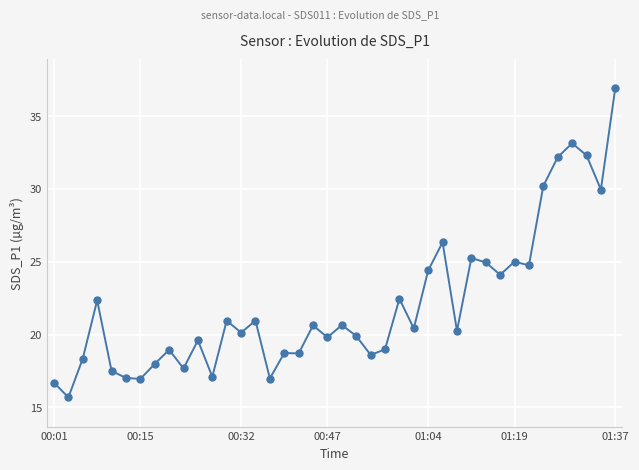

What is the smallest value displayed?

15.7